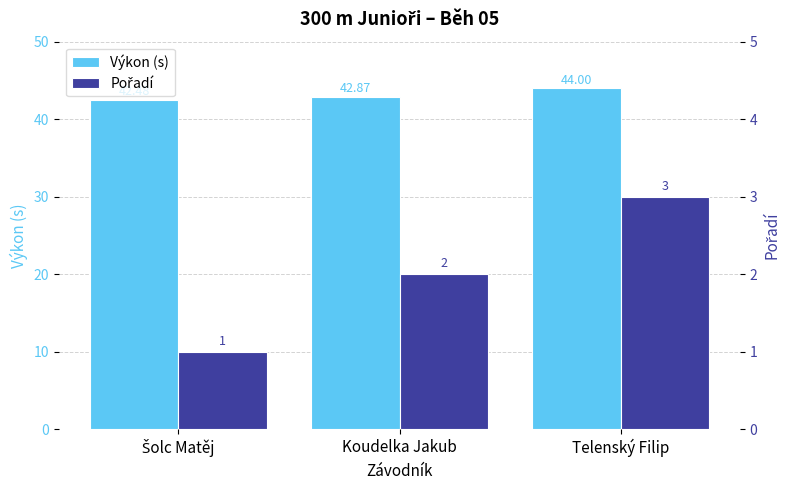

What is the label of the 3rd bar from the left?

Telenský Filip